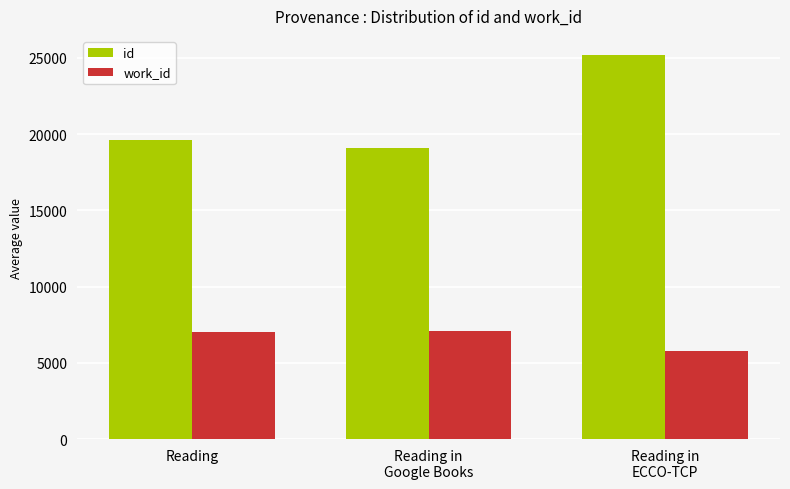

What are all the series names shown in the legend?

id, work_id